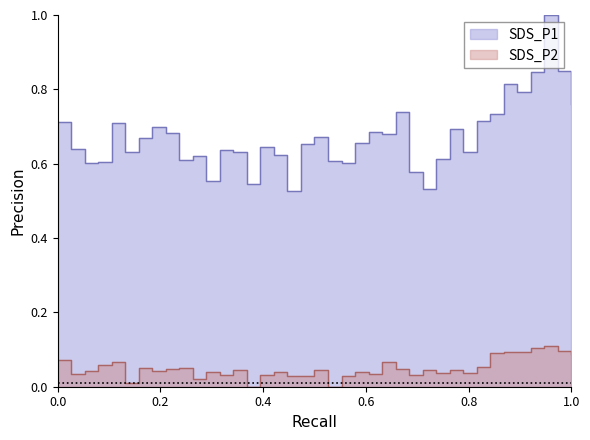

The SDS_P1 series shows 1.1 at 00:24. True or false?

False